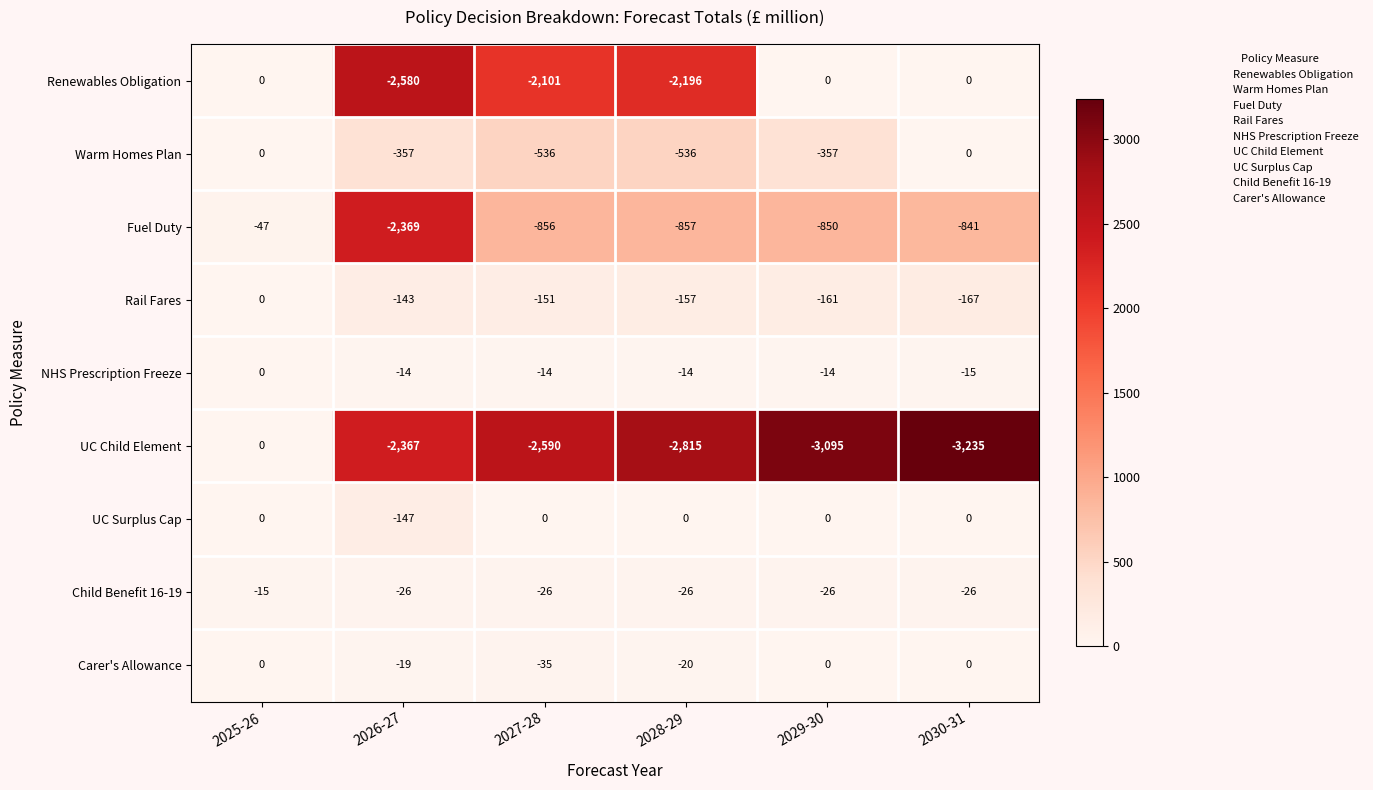

Rank the categories by Fuel Duty value from highest to lowest.

2025-26, 2030-31, 2029-30, 2027-28, 2028-29, 2026-27